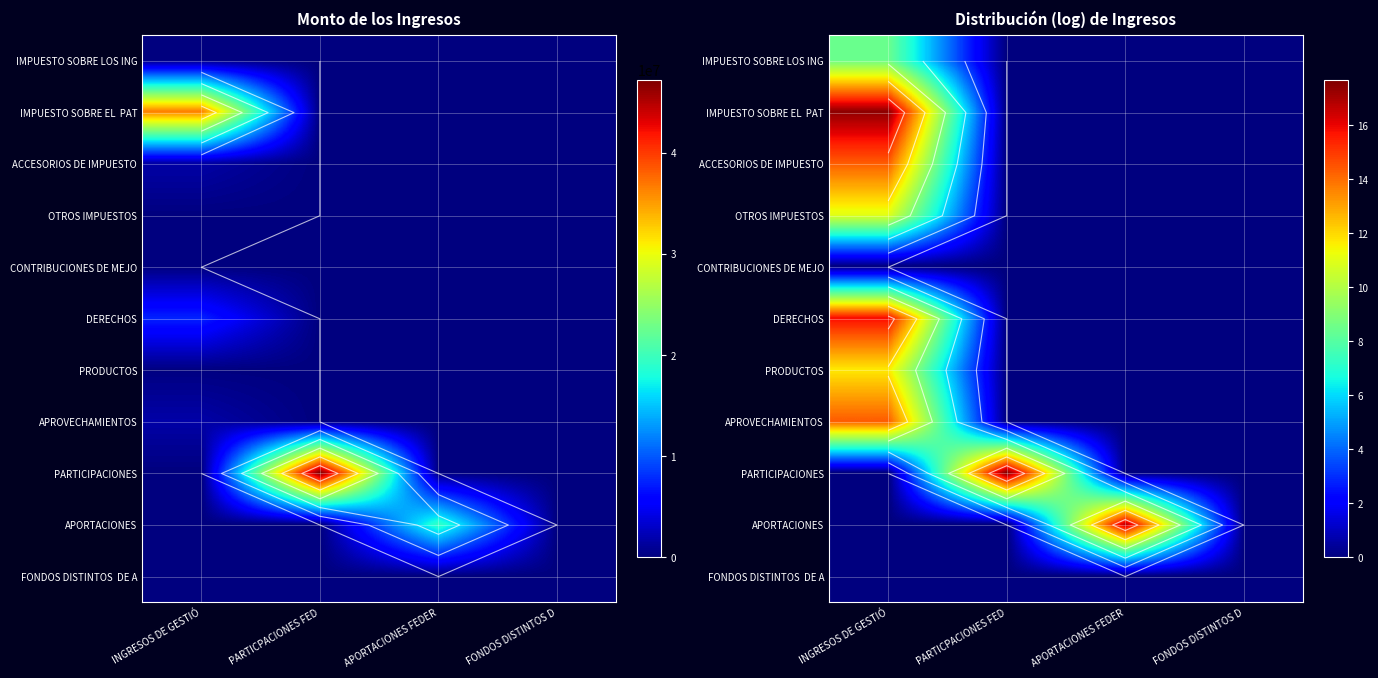

The APORTACIONES series shows -6.5 at PARTICPACIONES FED. True or false?

False